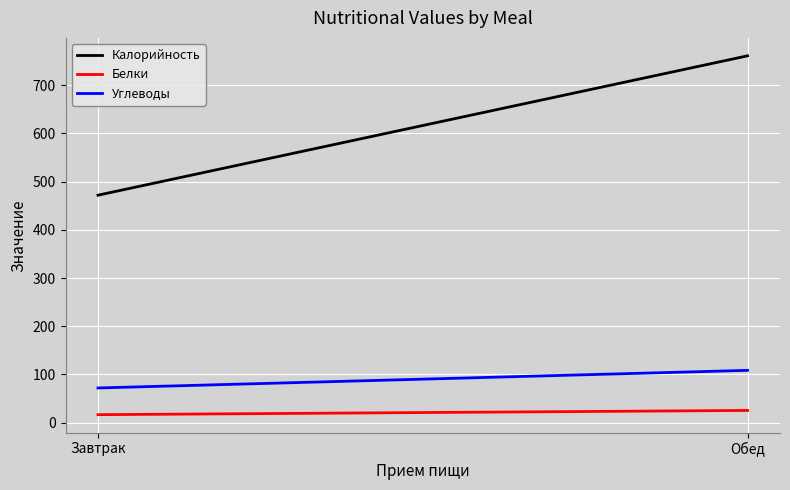

What are all the series names shown in the legend?

Калорийность, Белки, Углеводы